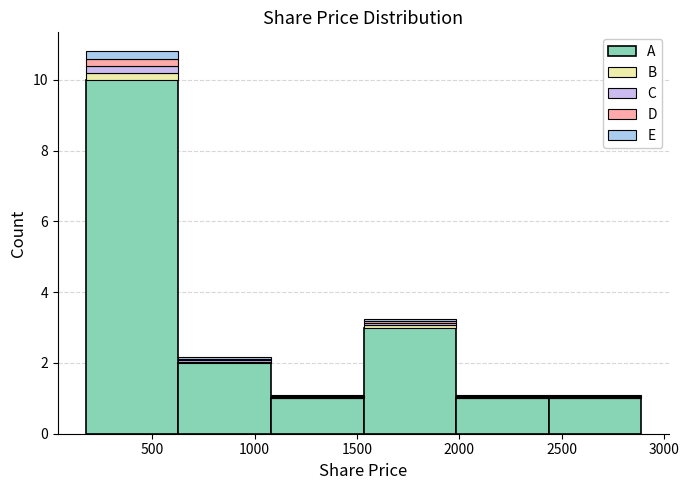

What is the total height of the stacked bar covering 1550 to 2000 on the x-axis? Neither the bar edges nor the heights are printed on the chart, so give them approximately, as read against the axes.

3.2